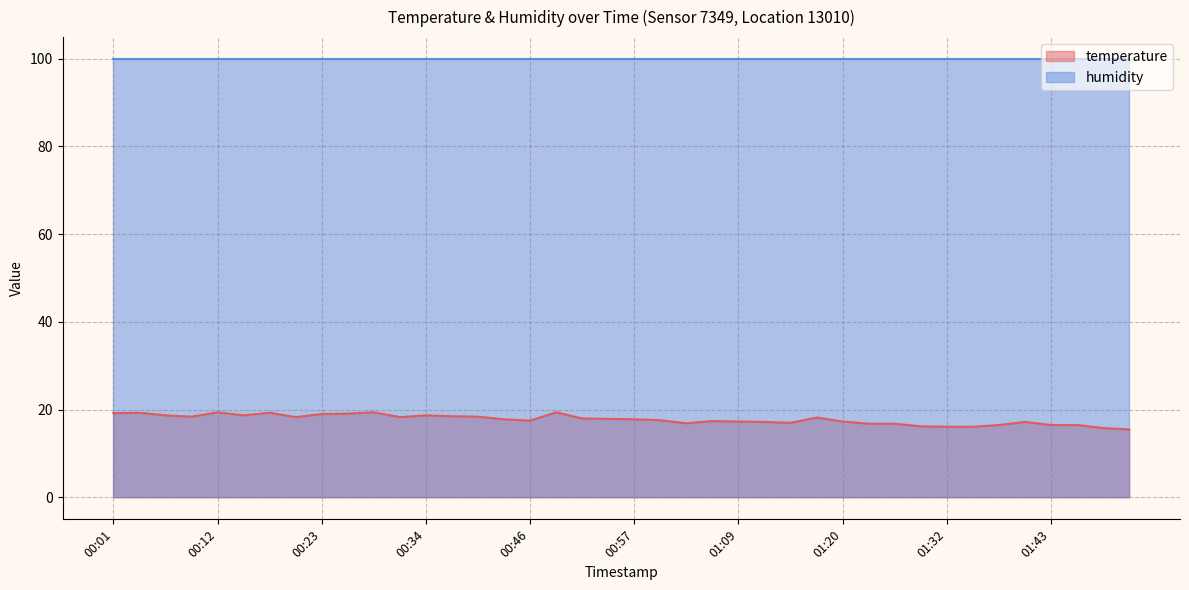

At which category does the data reach its first local valley?

00:09